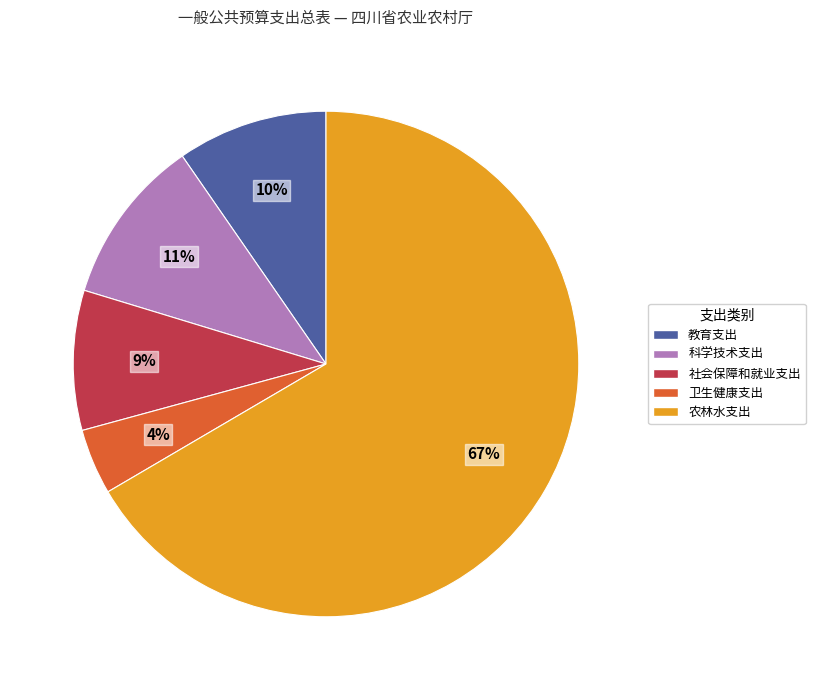

Do 农林水支出 and 教育支出 together represent more than half of the pie?

Yes